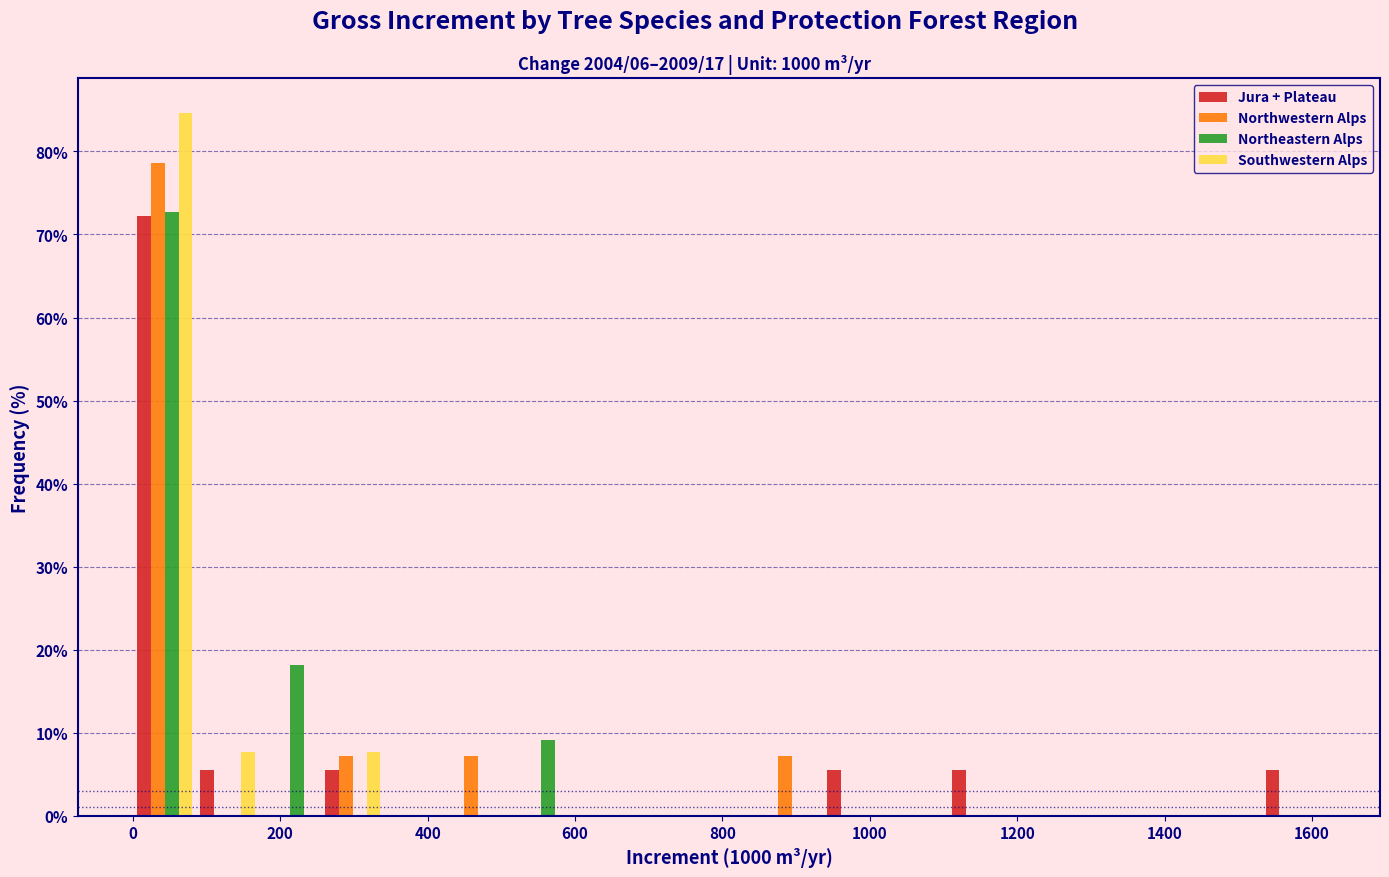

What is the height of the Northwestern Alps bar covering 420 to 520 on the x-axis? Neither the bar edges nor the heights are printed on the chart, so give them approximately, as read against the axes.

7